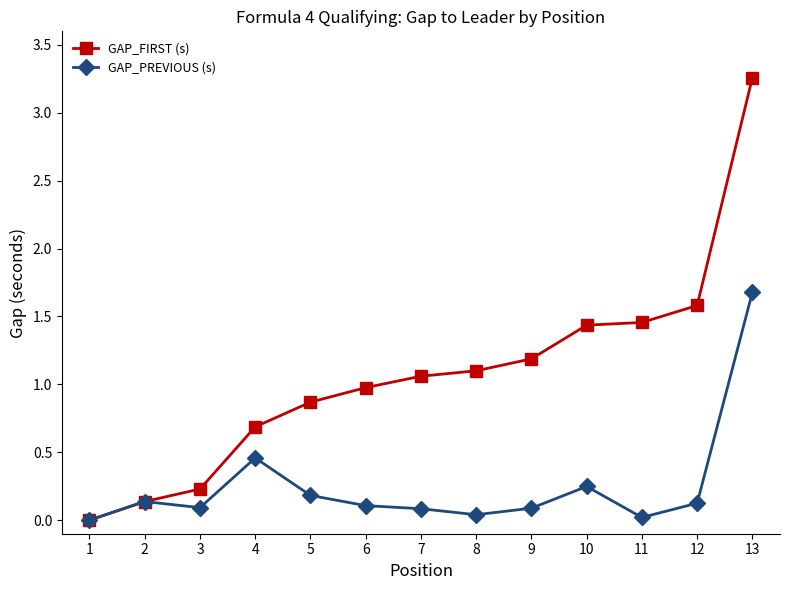

What is the approximate value of GAP_FIRST (s) at 10?

1.4